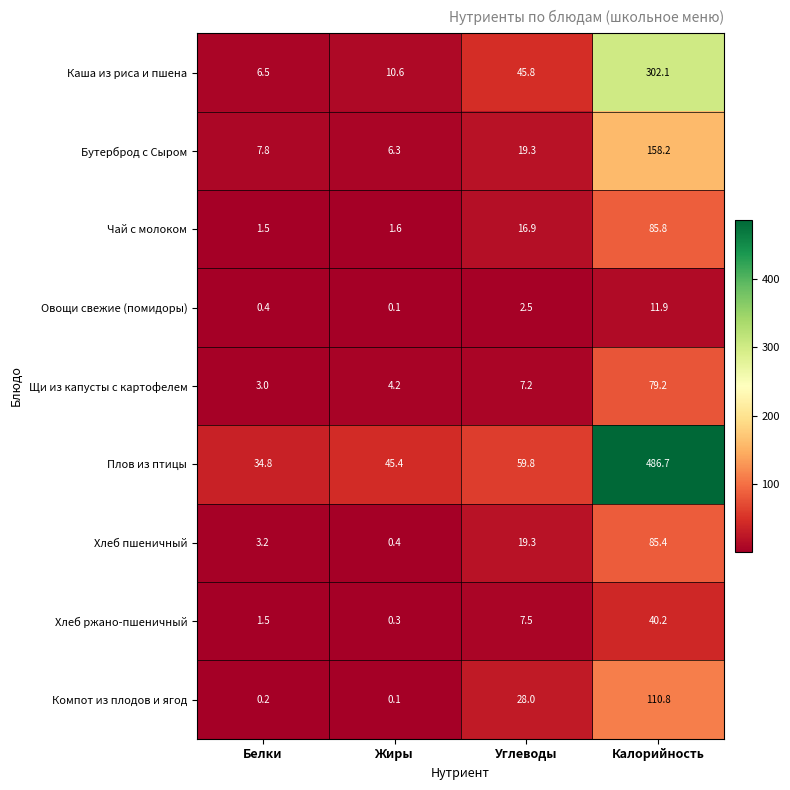

Between Жиры and Калорийность, which series saw the biggest shift?

Плов из птицы